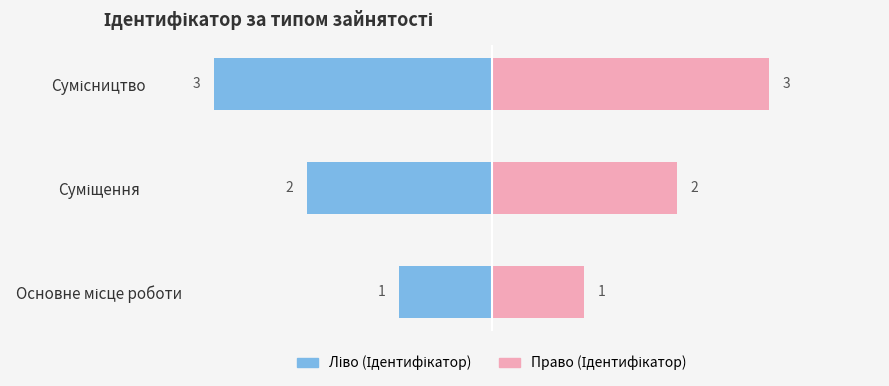

Rank the series at Основне місце роботи from lowest to highest value.

Ліво (Ідентифікатор), Право (Ідентифікатор)